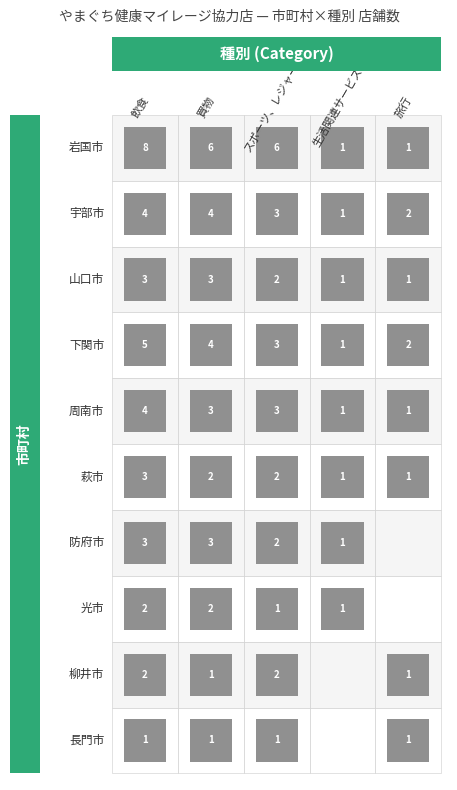

Where is 宇部市 nearest to the value 2?

旅行